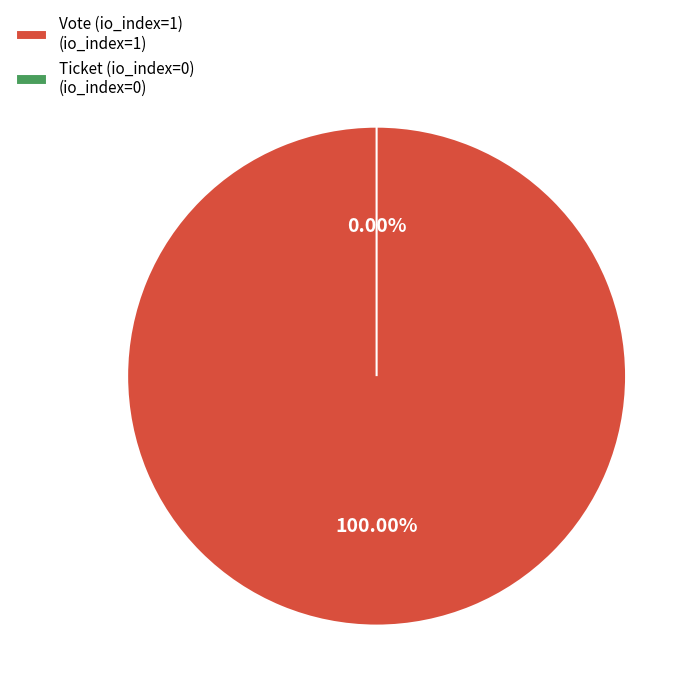

Rank the categories by value from highest to lowest.

Vote (io_index=1), Ticket (io_index=0)